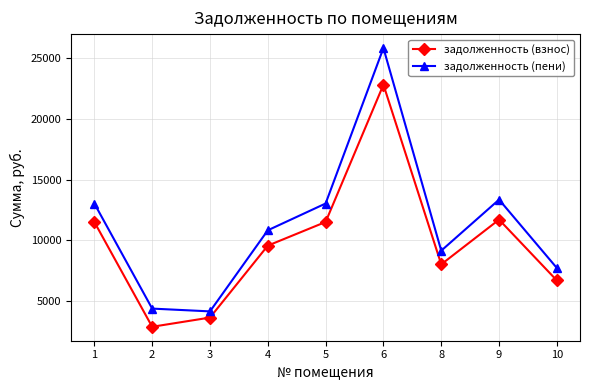

Which category has the lowest value across all series?

2